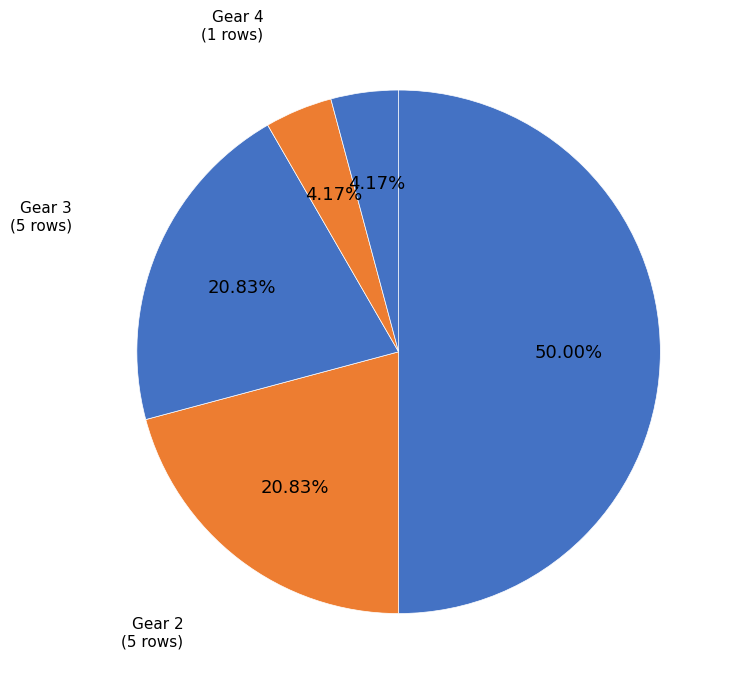

Is Gear 3 the majority of the pie?

No